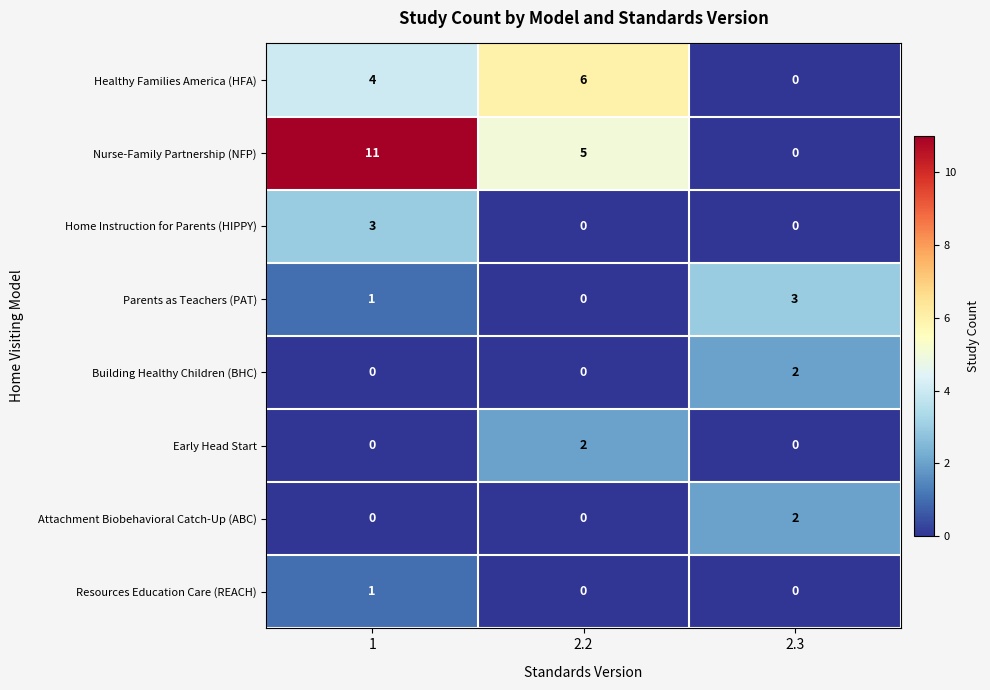

Is it true that Home Instruction for Parents (HIPPY) equals 3 at 1?

True